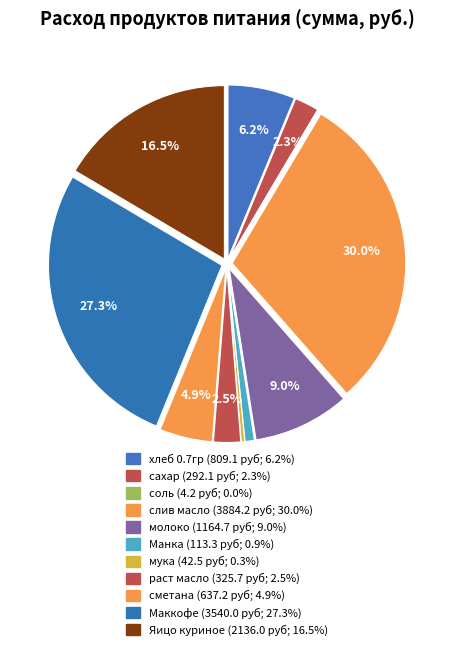

What is the change in value from Маккофе to Яицо куриное?

-1404.0